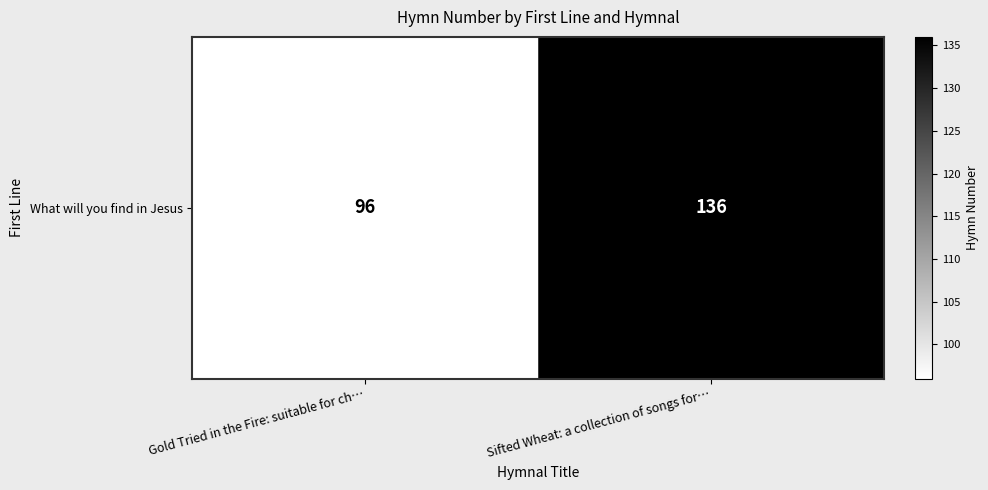

Approximately how many times larger is the value at Sifted Wheat: a collection of songs for… compared to Gold Tried in the Fire: suitable for ch…?

1.4